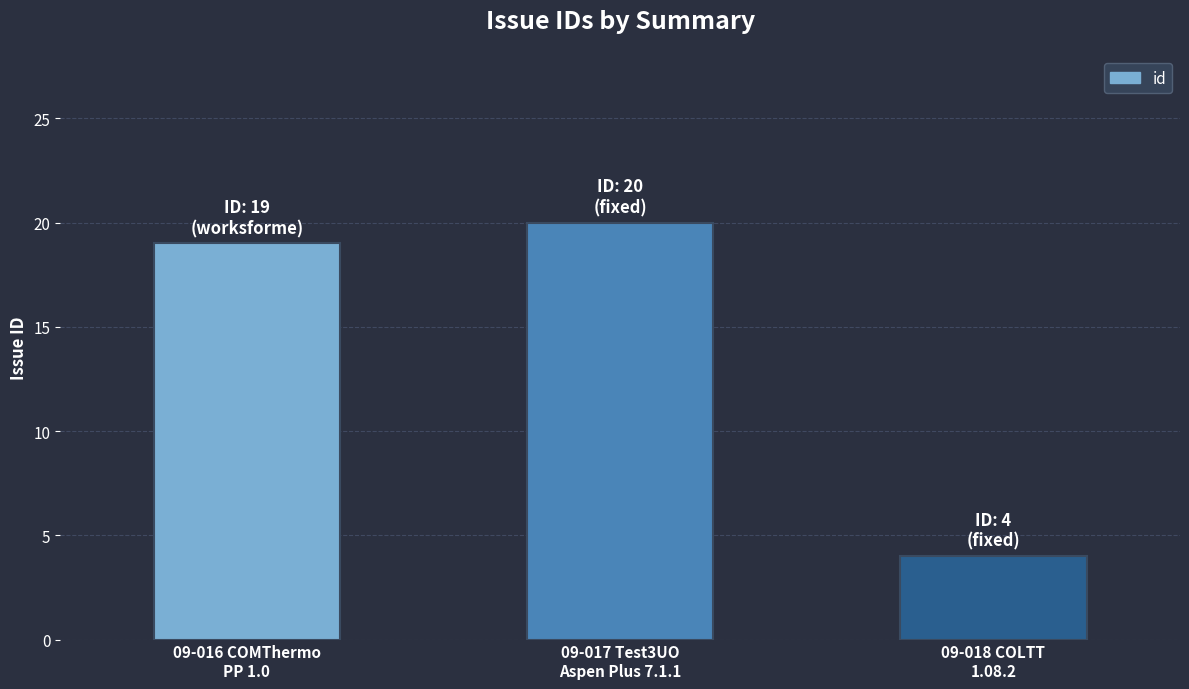

What is the difference between the values at 09-016 COMThermo
PP 1.0 and 09-018 COLTT
1.08.2?

15